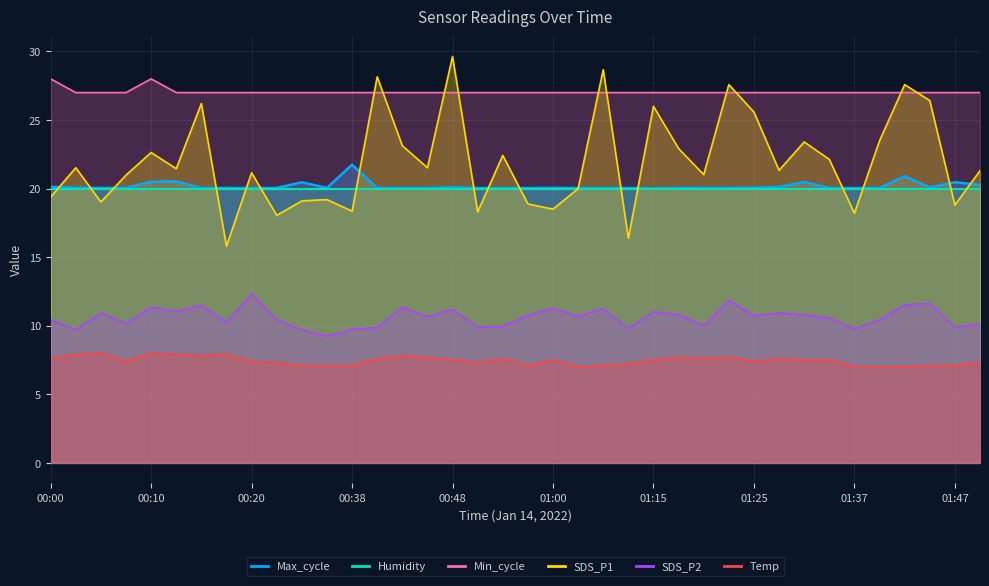

What is the label of the 12th point from the right?

01:20